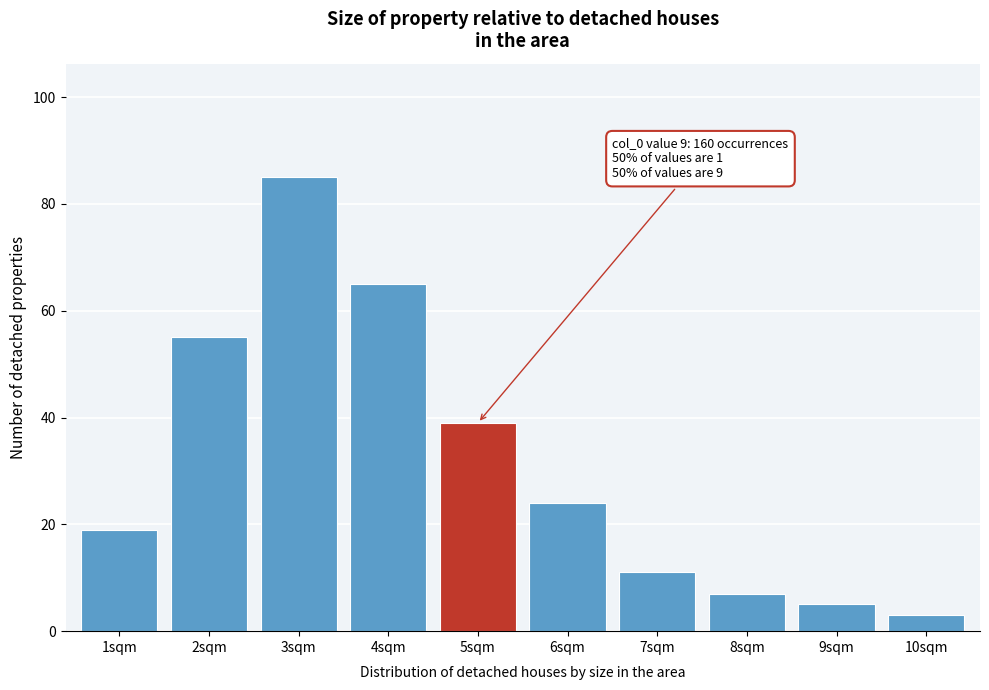

Reading right to left, extract all data points from this chart.

10sqm=3	9sqm=5	8sqm=7	7sqm=11	6sqm=24	5sqm=39	4sqm=65	3sqm=85	2sqm=55	1sqm=19